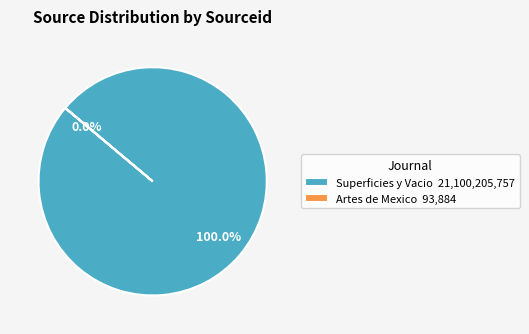

What is the smallest slice in the pie chart?

Artes de Mexico